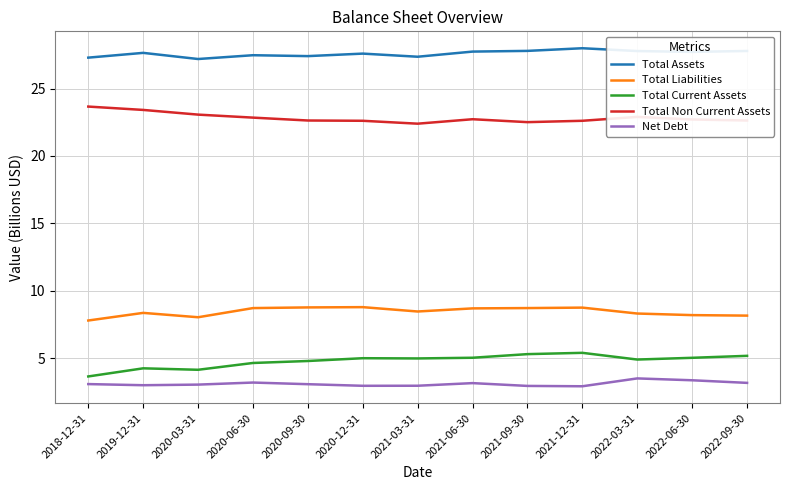

Which series has the largest range (max minus min)?

Total Current Assets